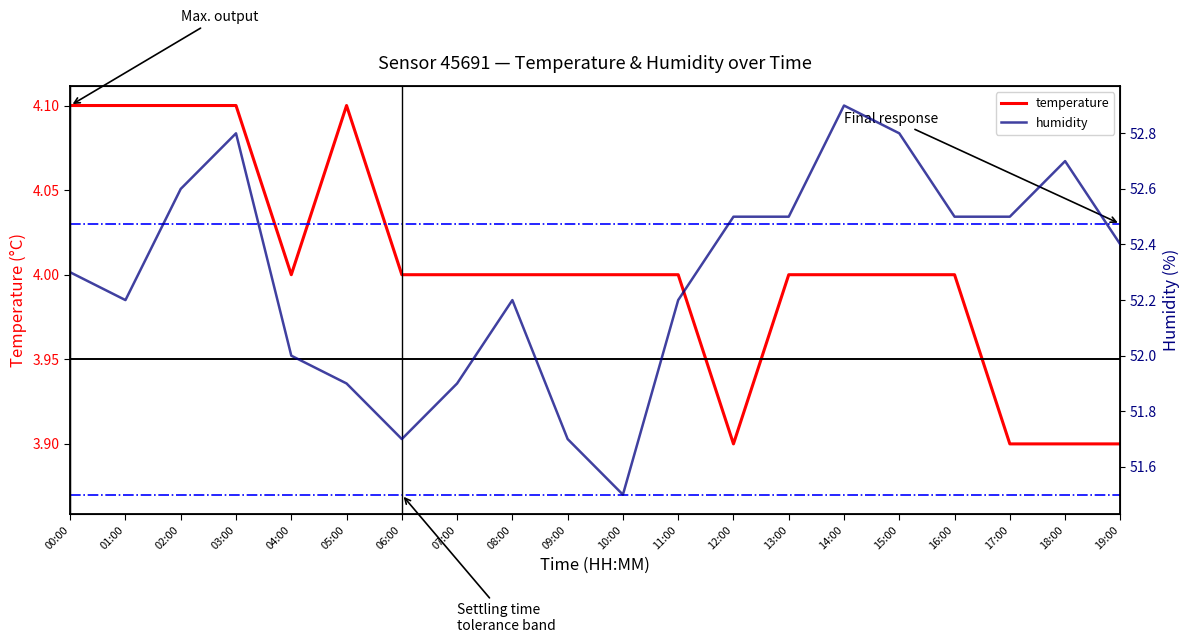

What position from the left is 13:00?

14